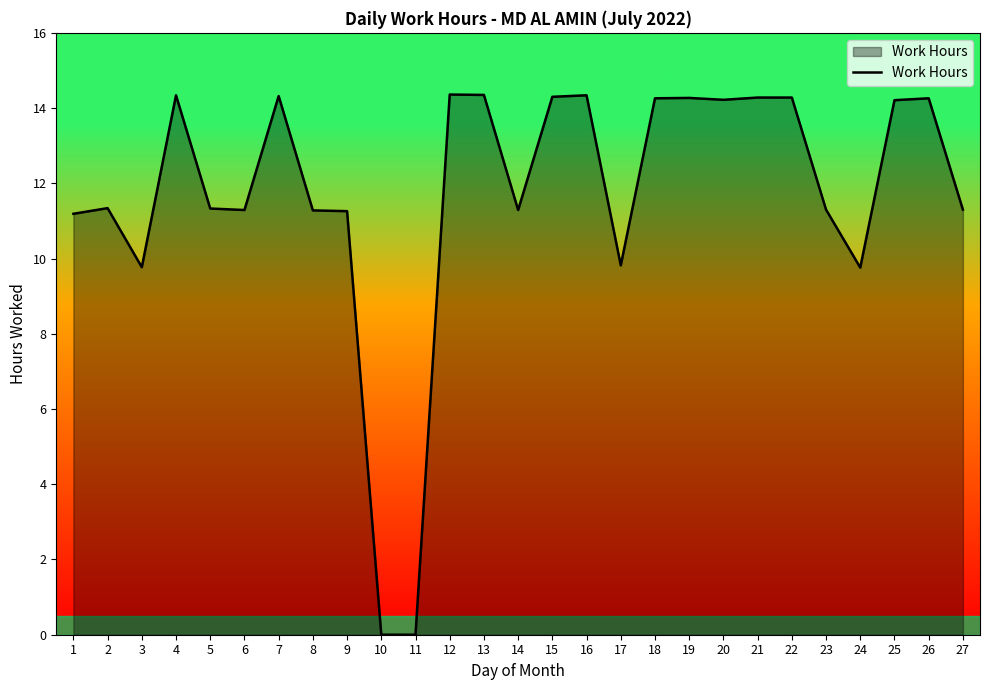

How many values are below 11?

5